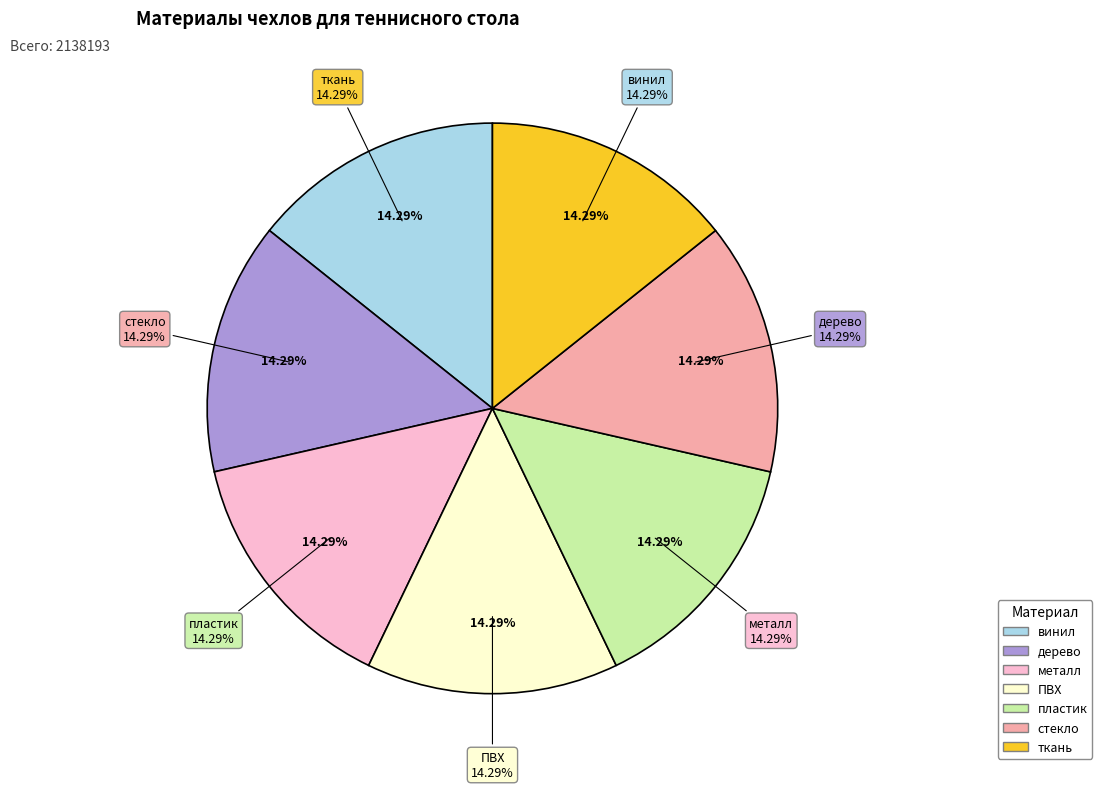

How much of the chart is everything except винил?

85.7%